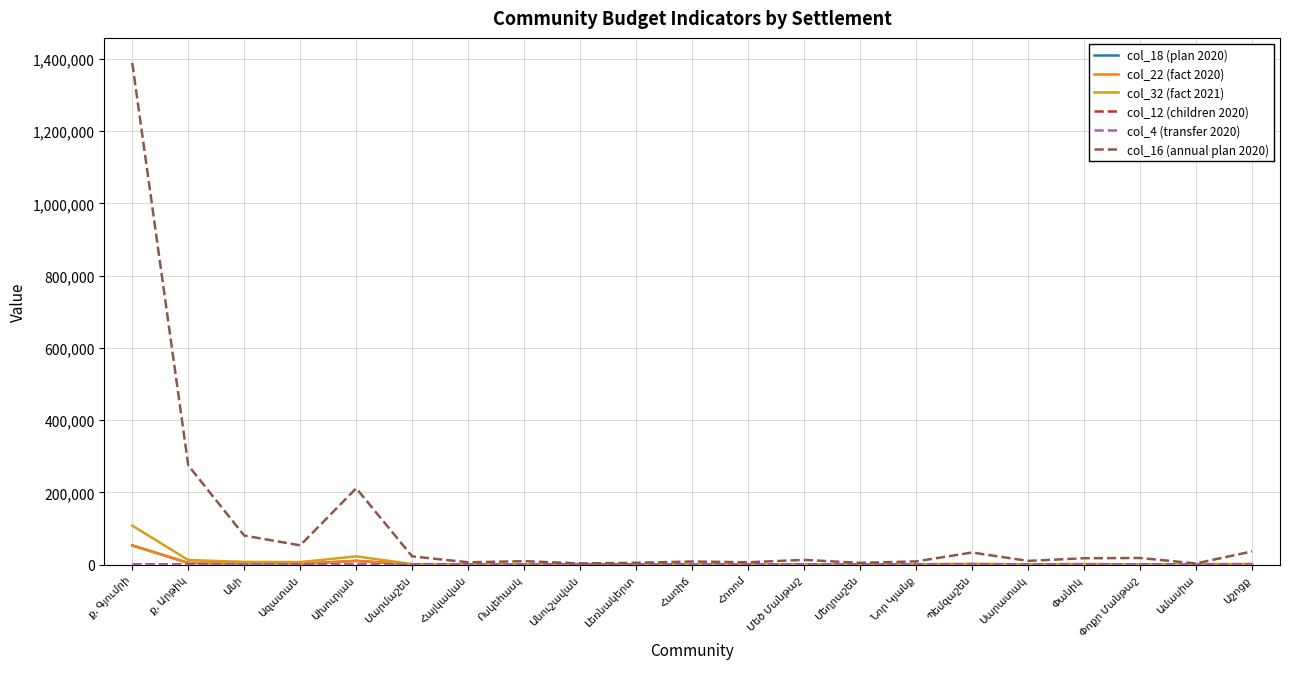

Reading left to right, list all the values displayed in this chart.

col_18 (plan 2020): ք. Գյումրի=53196.2	ք. Արթիկ=4496.0	Անի=3174.3	Ազատան=2139.1	Ախուրյան=10369.2	Մարմաշեն=316.1	Հայկավան=381.7	Ոսկեհասկ=0.0	Անուշավան=218.0	Լեռնակերտ=0.0	Հառիճ=207.2	Հոռոմ=125.0	Մեծ Մանթաշ=0.0	Մեղրաշեն=76.0	Նոր Կյանք=72.0	Պեմզաշեն=911.0	Սարատակ=0.0	Փանիկ=540.0	Փոքր Մանթաշ=0.0	Ամասիա=827.1	Աշոցք=343.9
col_22 (fact 2020): ք. Գյումրի=53196.2	ք. Արթիկ=4496.0	Անի=3174.3	Ազատան=2139.1	Ախուրյան=10369.2	Մարմաշեն=316.1	Հայկավան=381.7	Ոսկեհասկ=0.0	Անուշավան=218.0	Լեռնակերտ=0.0	Հառիճ=207.2	Հոռոմ=125.0	Մեծ Մանթաշ=0.0	Մեղրաշեն=76.0	Նոր Կյանք=72.0	Պեմզաշեն=911.0	Սարատակ=0.0	Փանիկ=540.0	Փոքր Մանթաշ=0.0	Ամասիա=827.1	Աշոցք=343.9
col_32 (fact 2021): ք. Գյումրի=107960.8	ք. Արթիկ=12639.5	Անի=7646.5	Ազատան=6901.8	Ախուրյան=22844.1	Մարմաշեն=1430.5	Հայկավան=1045.0	Ոսկեհասկ=1113.9	Անուշավան=1307.3	Լեռնակերտ=520.6	Հառիճ=1097.0	Հոռոմ=280.0	Մեծ Մանթաշ=236.0	Մեղրաշեն=120.0	Նոր Կյանք=980.0	Պեմզաշեն=2507.0	Սարատակ=560.0	Փանիկ=1890.0	Փոքր Մանթաշ=483.0	Ամասիա=1137.2	Աշոցք=2112.9
col_12 (children 2020): ք. Գյումրի=524.0	ք. Արթիկ=420.0	Անի=109.0	Ազատան=163.0	Ախուրյան=124.0	Մարմաշեն=46.0	Հայկավան=24.0	Ոսկեհասկ=0.0	Անուշավան=0.0	Լեռնակերտ=0.0	Հառիճ=45.0	Հոռոմ=25.0	Մեծ Մանթաշ=0.0	Մեղրաշեն=0.0	Նոր Կյանք=0.0	Պեմզաշեն=60.0	Սարատակ=0.0	Փանիկ=0.0	Փոքր Մանթաշ=0.0	Ամասիա=80.0	Աշոցք=0.0
col_4 (transfer 2020): ք. Գյումրի=0.0	ք. Արթիկ=0.0	Անի=689.0	Ազատան=0.0	Ախուրյան=0.0	Մարմաշեն=0.0	Հայկավան=0.0	Ոսկեհասկ=0.0	Անուշավան=0.0	Լեռնակերտ=0.0	Հառիճ=0.0	Հոռոմ=0.0	Մեծ Մանթաշ=0.0	Մեղրաշեն=0.0	Նոր Կյանք=0.0	Պեմզաշեն=0.0	Սարատակ=0.0	Փանիկ=0.0	Փոքր Մանթաշ=0.0	Ամասիա=0.0	Աշոցք=0.0
col_16 (annual plan 2020): ք. Գյումրի=1389089.7	ք. Արթիկ=274776.8	Անի=80427.0	Ազատան=53280.3	Ախուրյան=211374.4	Մարմաշեն=22811.5	Հայկավան=6447.0	Ոսկեհասկ=9500.0	Անուշավան=3256.1	Լեռնակերտ=5000.0	Հառիճ=8559.0	Հոռոմ=6510.0	Մեծ Մանթաշ=13093.7	Մեղրաշեն=4900.0	Նոր Կյանք=8850.0	Պեմզաշեն=33512.8	Սարատակ=10278.6	Փանիկ=17630.0	Փոքր Մանթաշ=18347.5	Ամասիա=3231.5	Աշոցք=36525.0